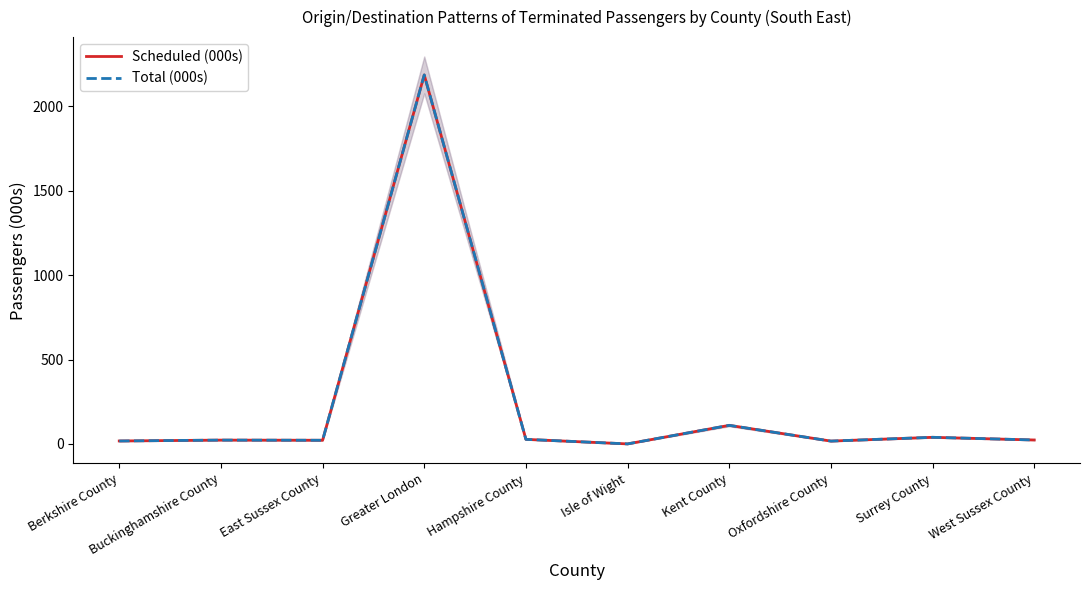

How many lines are shown in the chart?

2